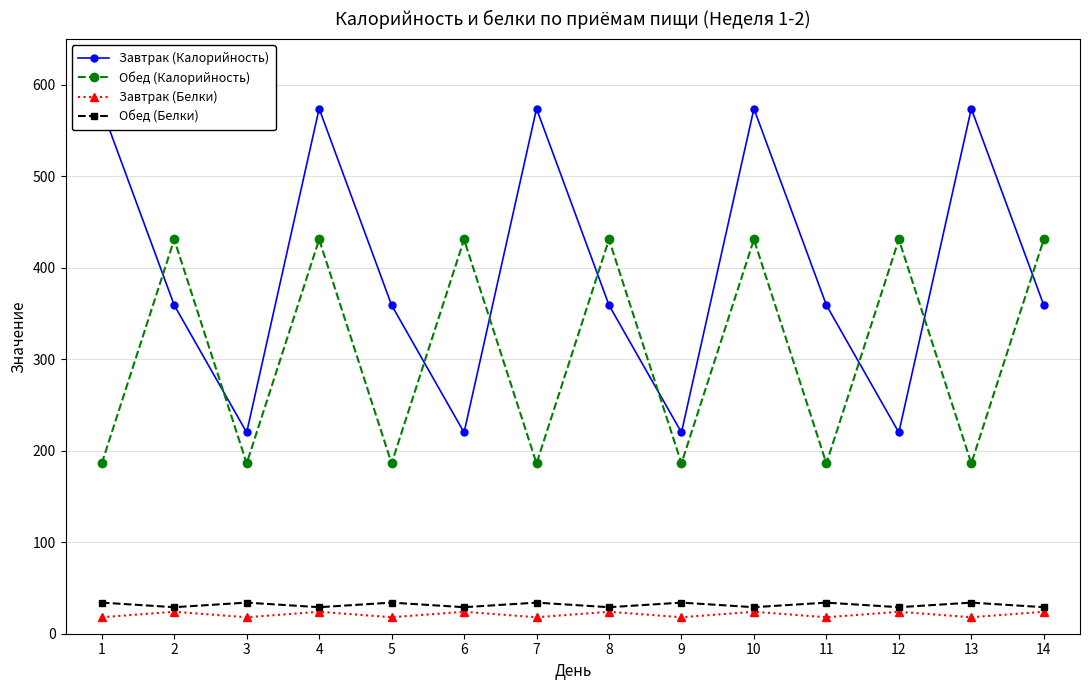

True or false: Обед (Калорийность) and Завтрак (Белки) intersect in this chart.

False